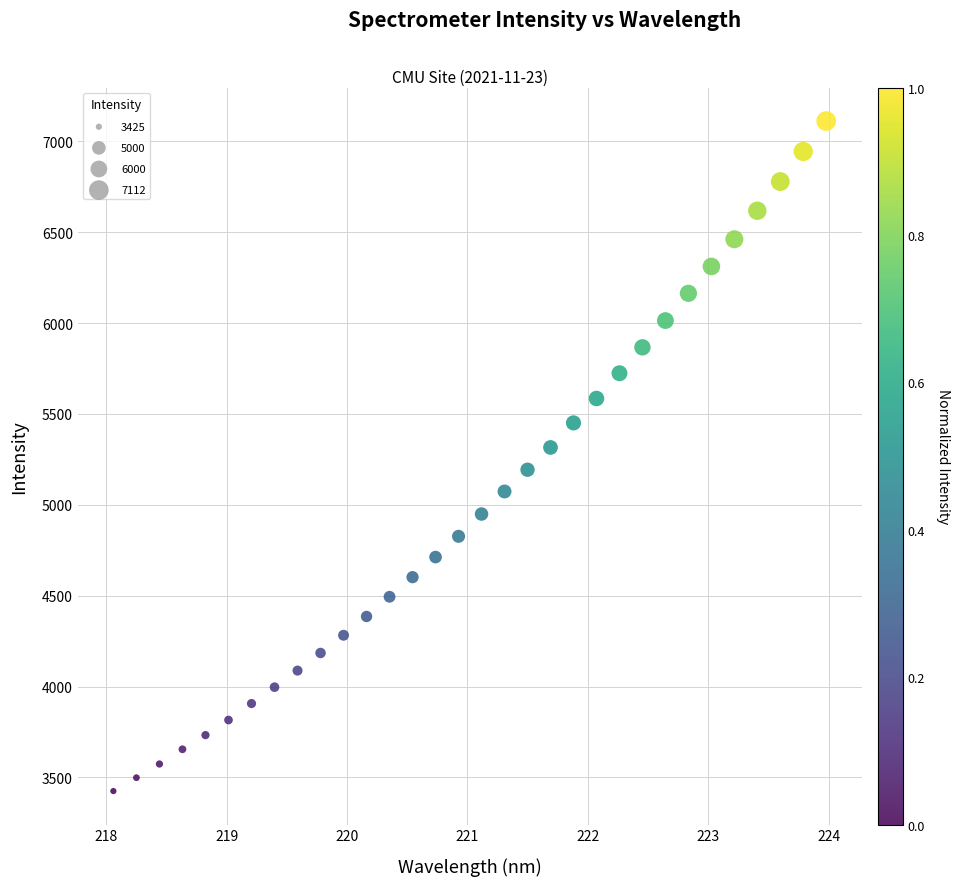

What is the range of X values (max minus min)?

5.9